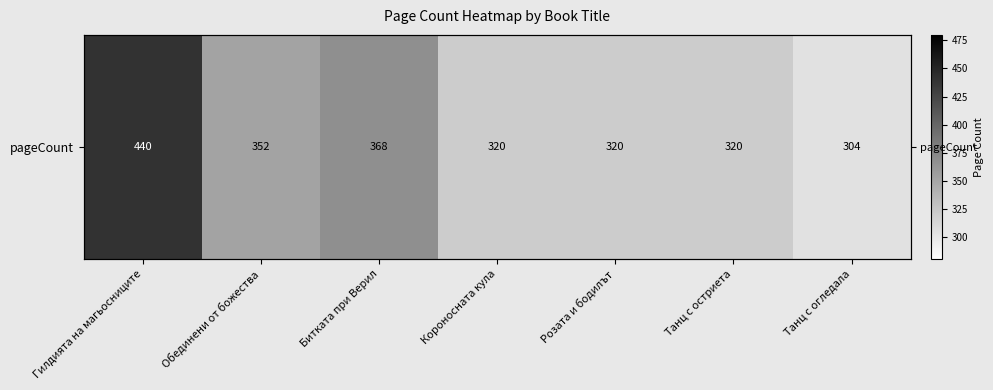

Where is the data nearest to the value 372?

Битката при Верил